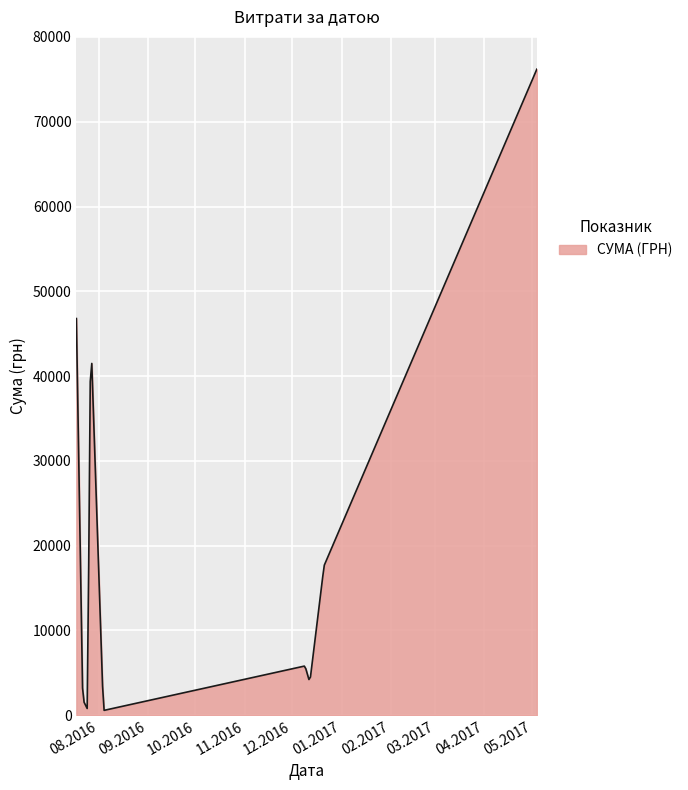

How many lines are shown in the chart?

1